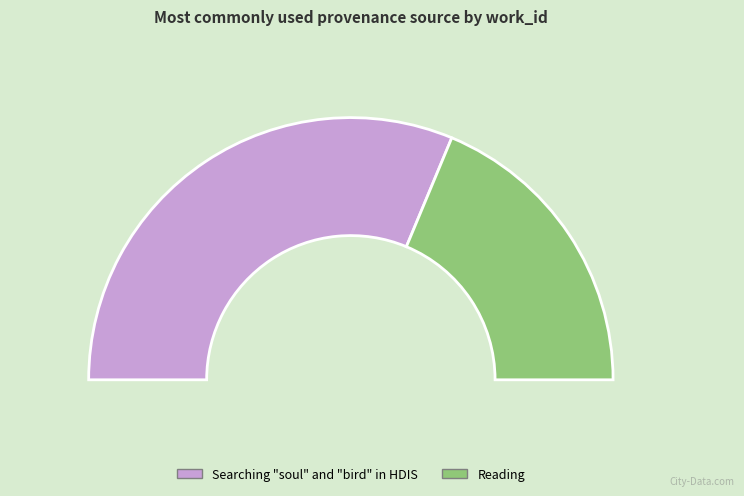

Is it true that Searching "soul" and "bird" in HDIS is 63% of the pie?

True